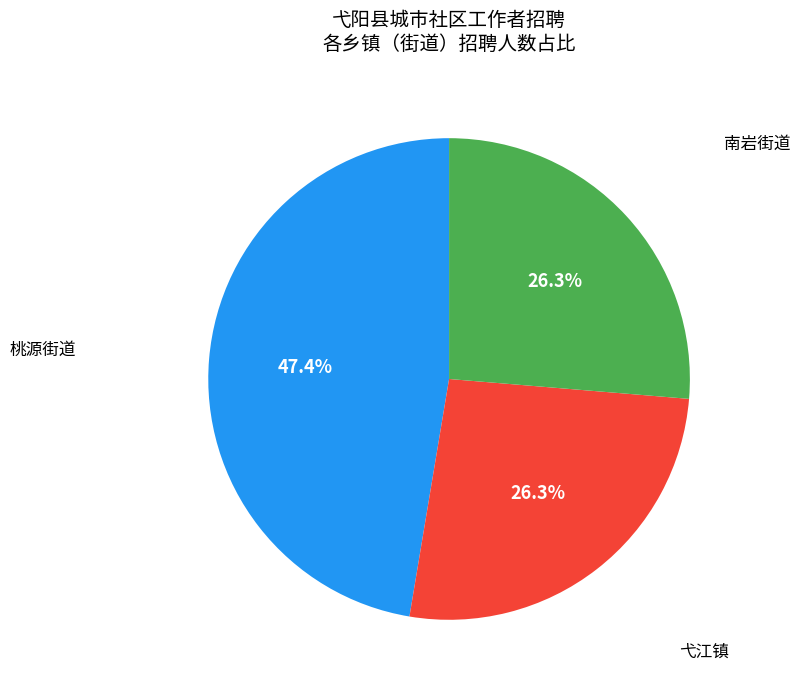

How many slices are in this pie chart?

3